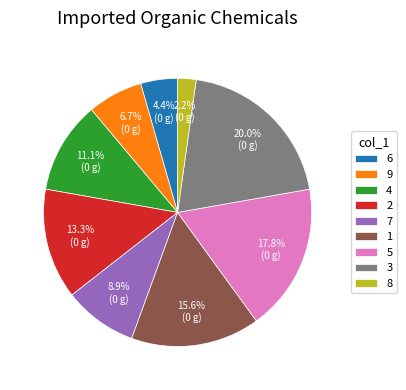

What is the total percentage of 1 and 6?

20.0%